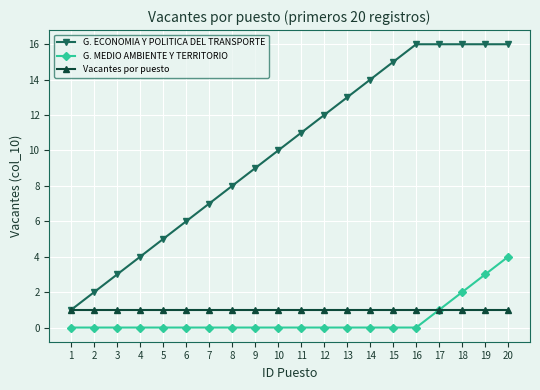

True or false: G. ECONOMIA Y POLITICA DEL TRANSPORTE and G. MEDIO AMBIENTE Y TERRITORIO intersect in this chart.

False